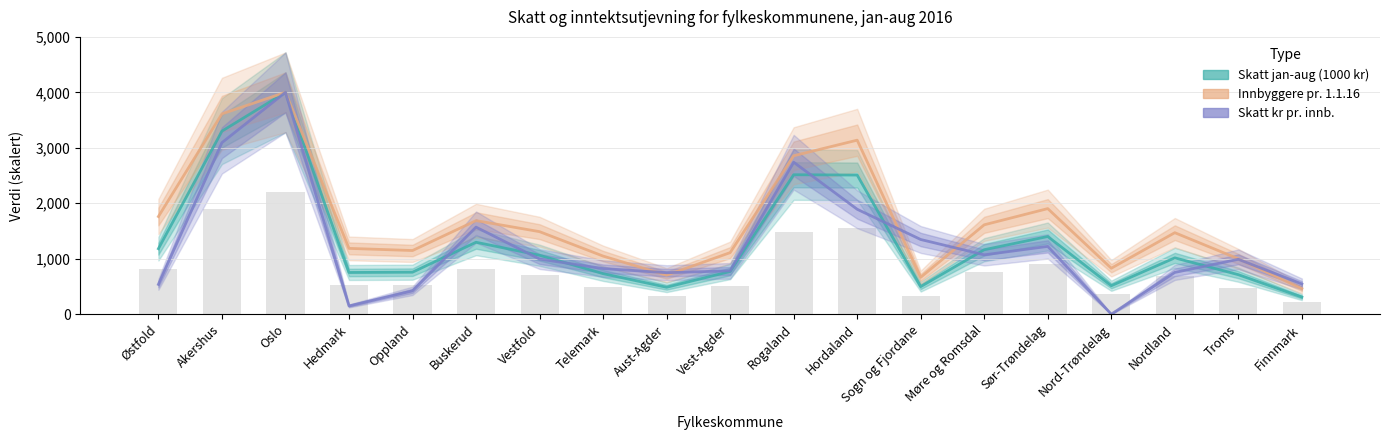

What are all the series names shown in the legend?

Skatt jan-aug (1000 kr), Innbyggere pr. 1.1.16, Skatt kr pr. innb.